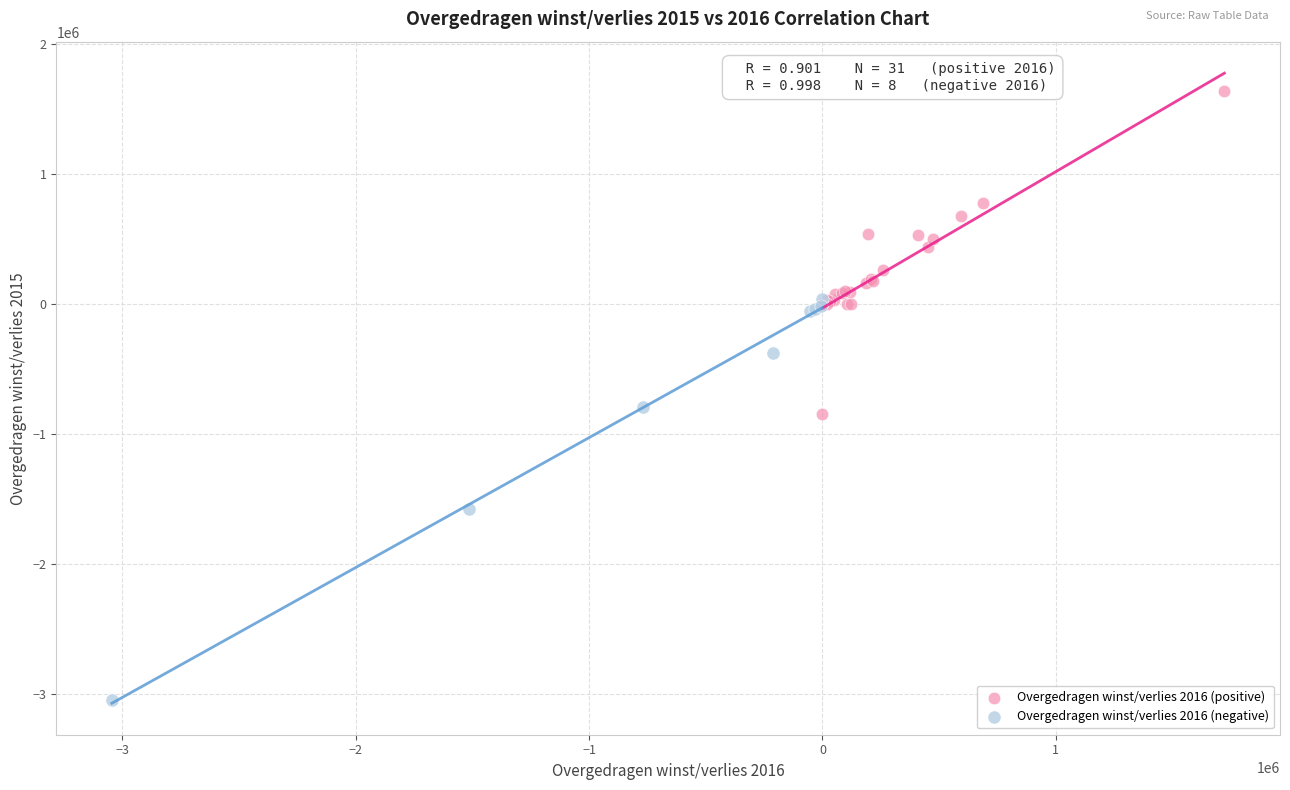

What are all the series names shown in the legend?

Overgedragen winst/verlies 2016 (positive), Overgedragen winst/verlies 2016 (negative)